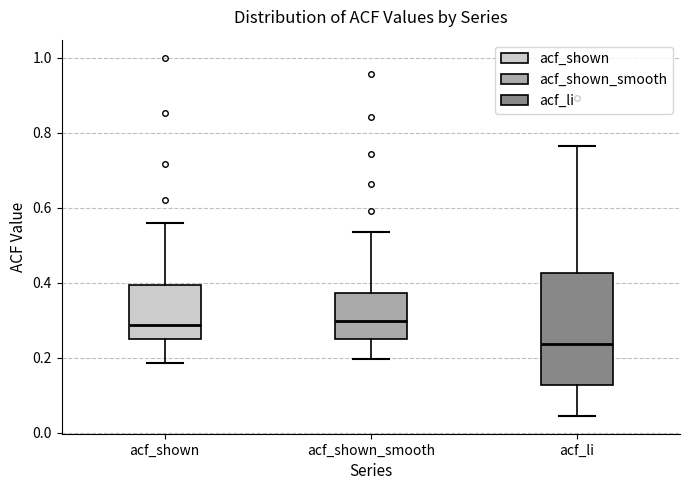

Which box's median line is the lowest?

acf_li